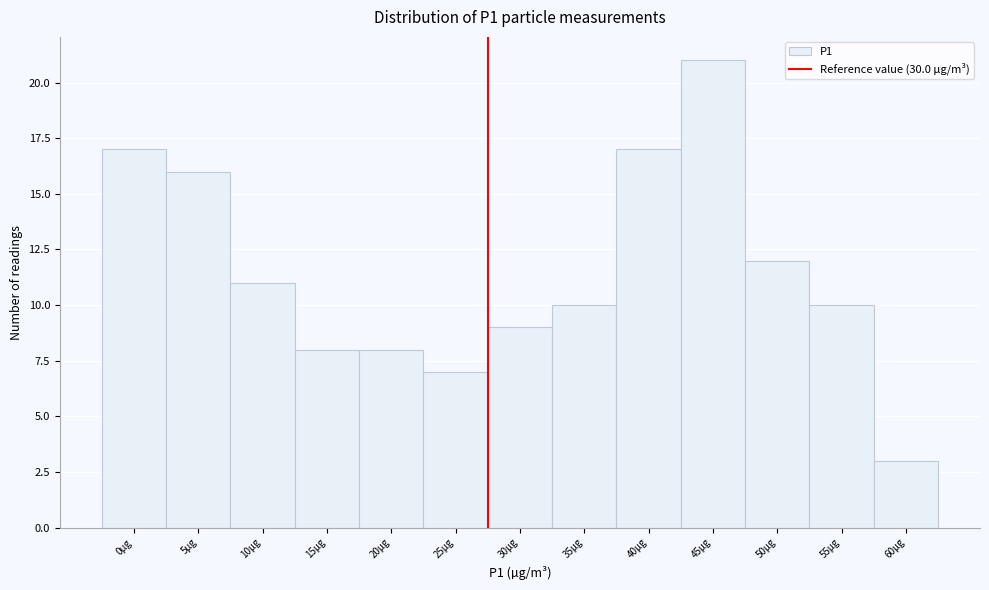

Reading left to right, what are all the values shown in this chart?

0µg=17	5µg=16	10µg=11	15µg=8	20µg=8	25µg=7	30µg=9	35µg=10	40µg=17	45µg=21	50µg=12	55µg=10	60µg=3